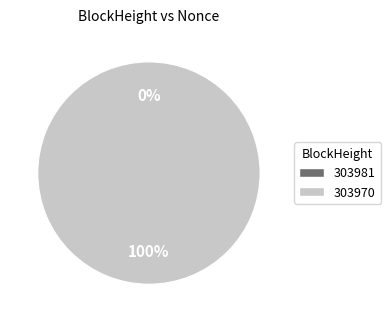

How many slices are in this pie chart?

2